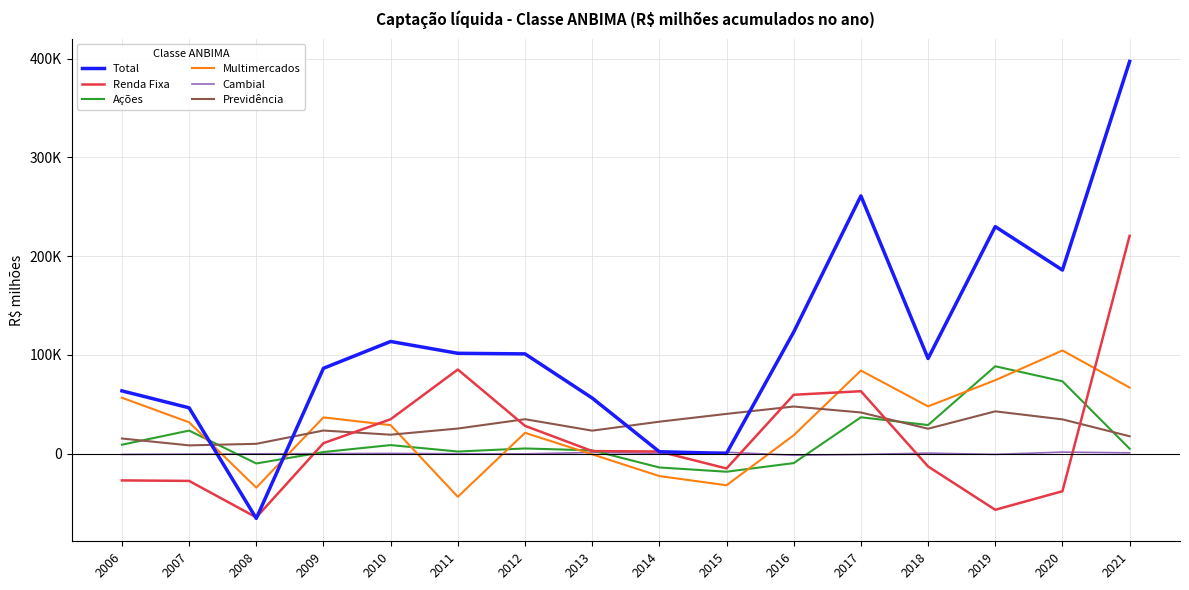

What is the total value across all series at 2008?

-164685.9